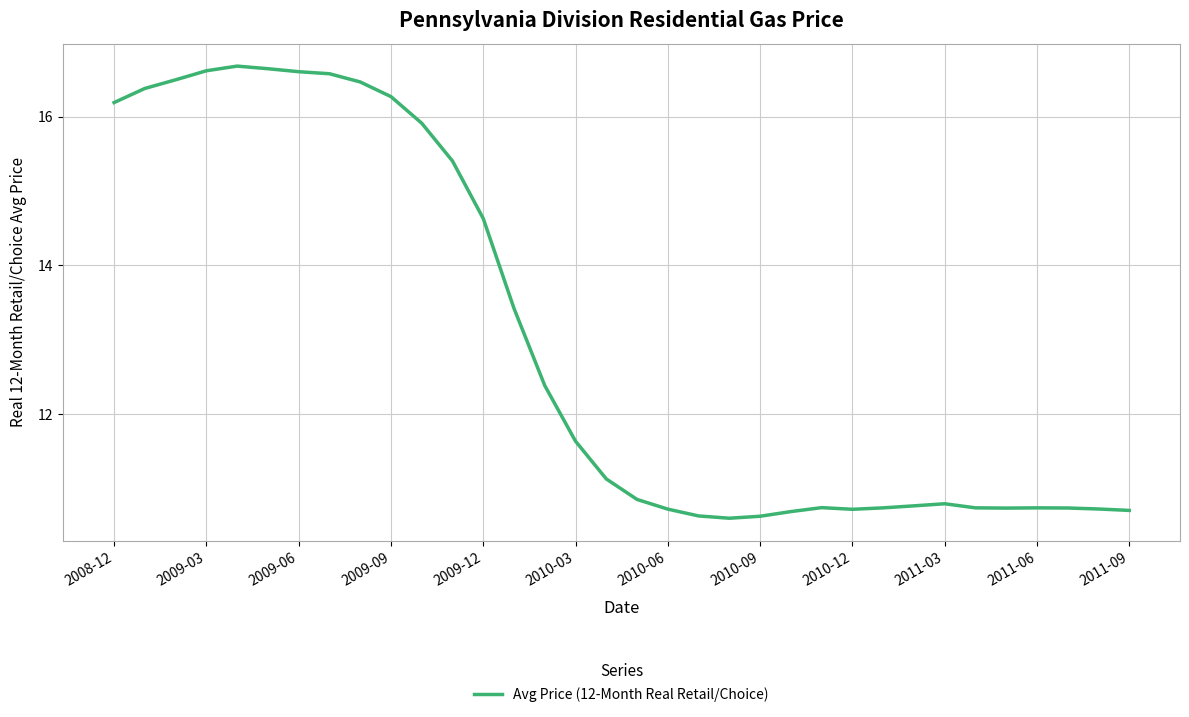

What is the minimum value shown in the chart?

10.6